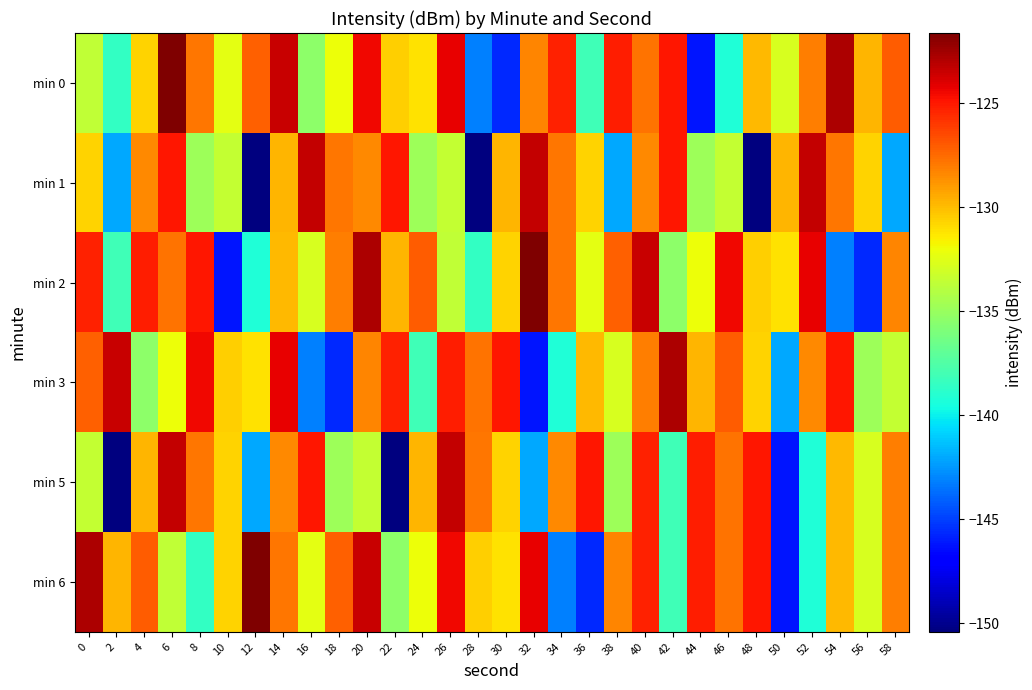

How many series are shown in this chart?

6